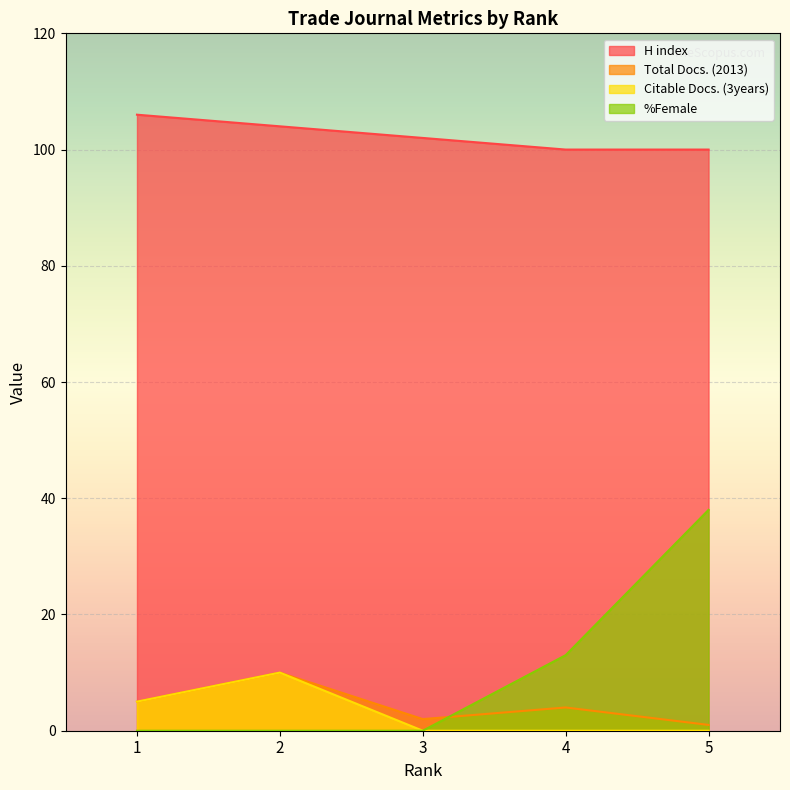

True or false: H index and Citable Docs. (3years) cross at least once.

False